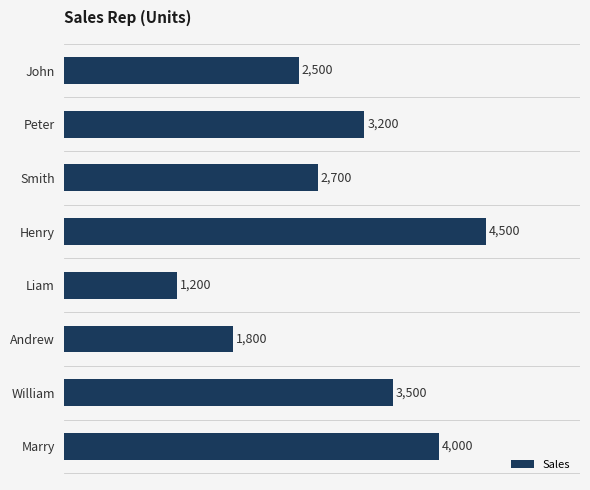

How many data points are less than 3200?

4